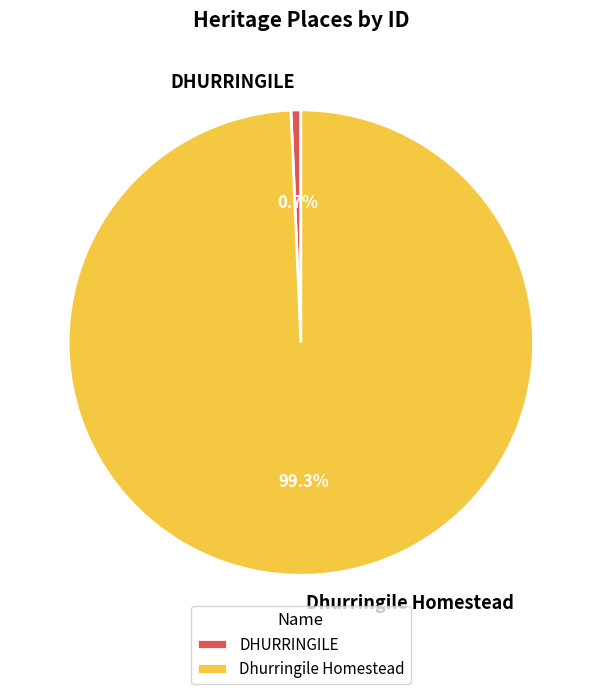

Does DHURRINGILE account for over 50% of the chart?

No